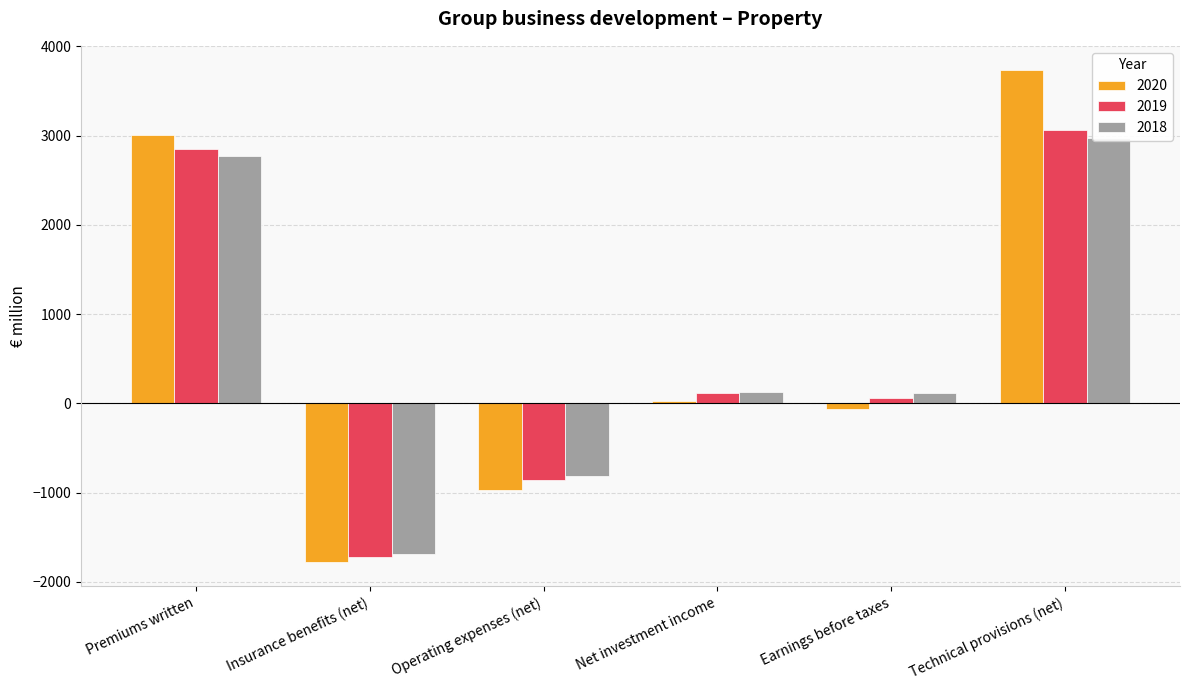

The 2018 series shows 3809.0 at Premiums written. True or false?

False